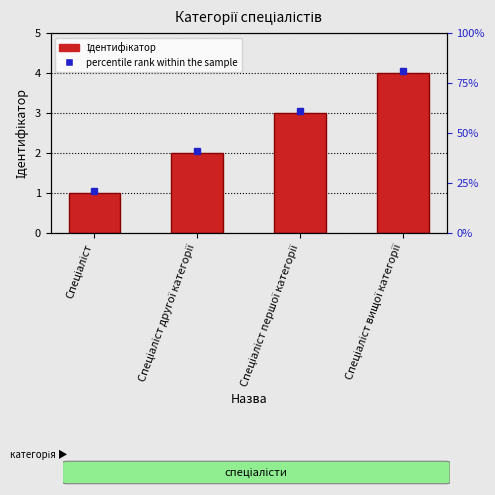

Reading left to right, extract all data points from this chart.

Спеціаліст=1	Спеціаліст другої категорії=2	Спеціаліст першої категорії=3	Спеціаліст вищої категорії=4